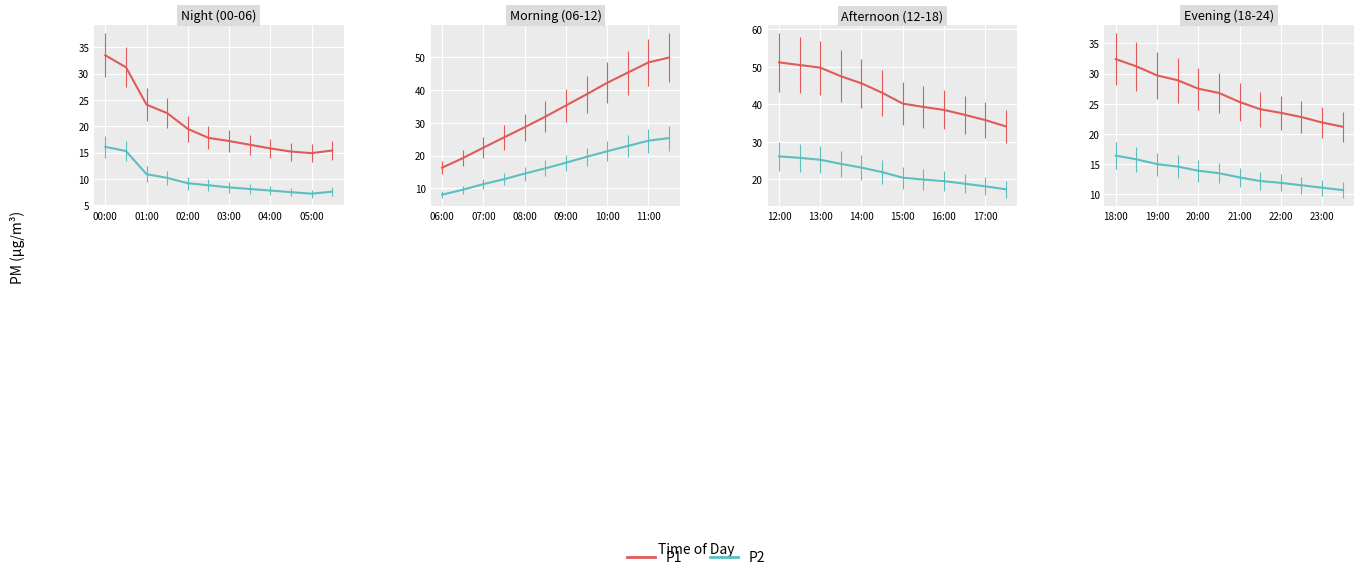

What is the spread (max minus min) of values at 19:00?

14.7